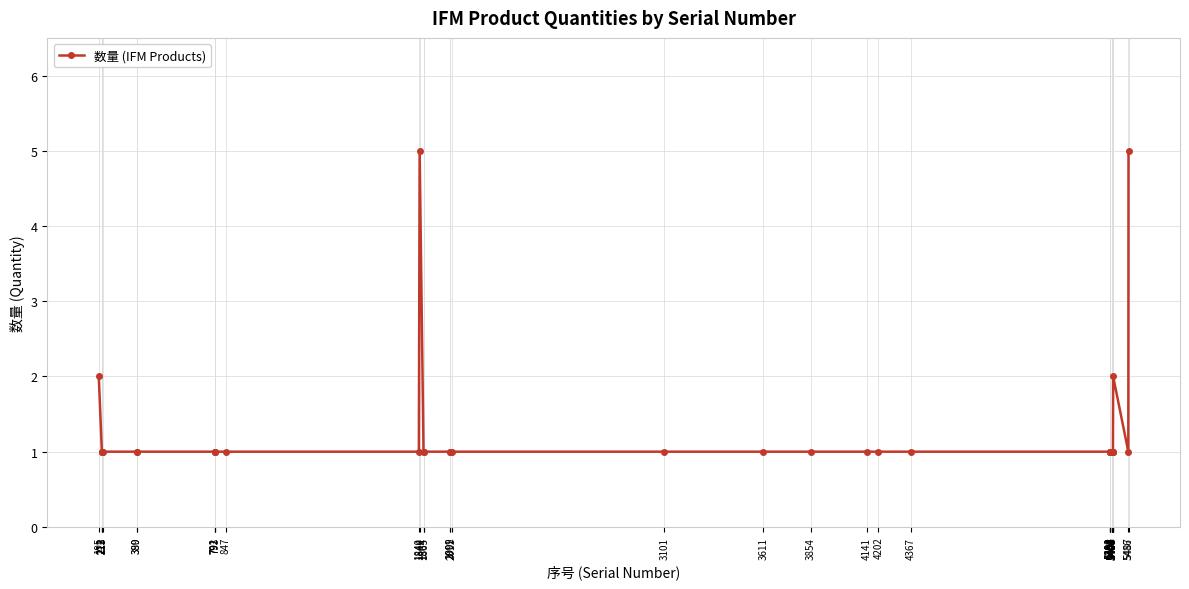

What is the value of the 4th point from the left?

1